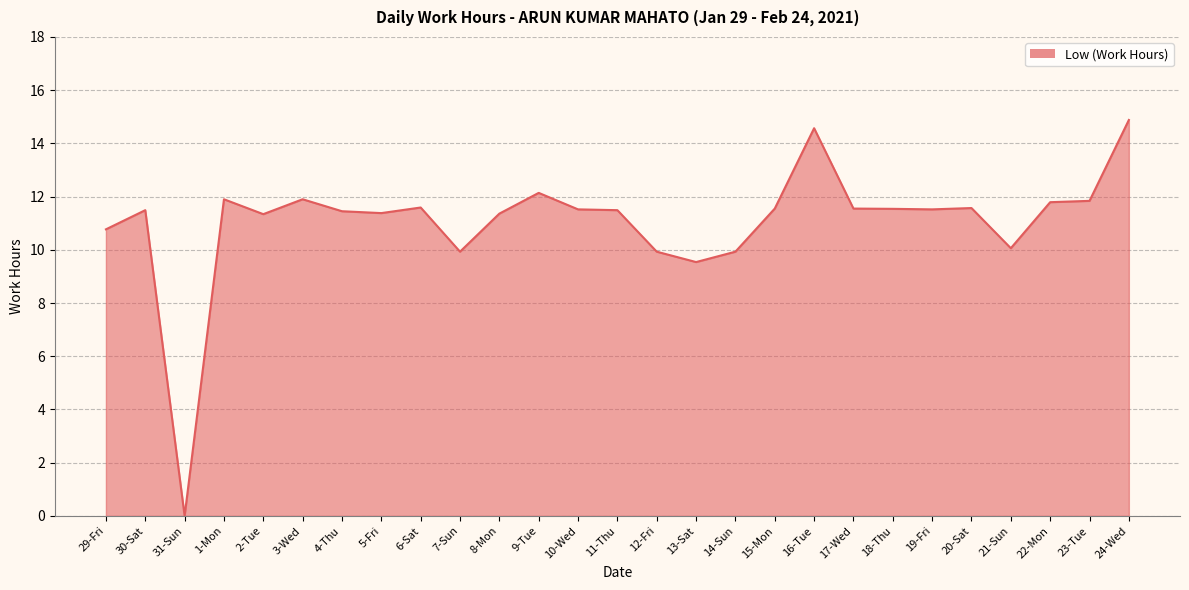

What is the difference between the maximum and minimum values?

14.9